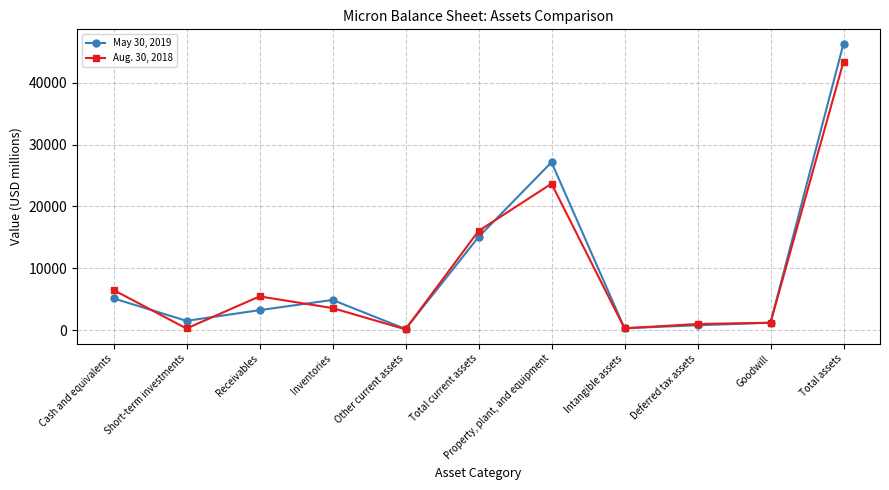

Which series has the largest range (max minus min)?

May 30, 2019